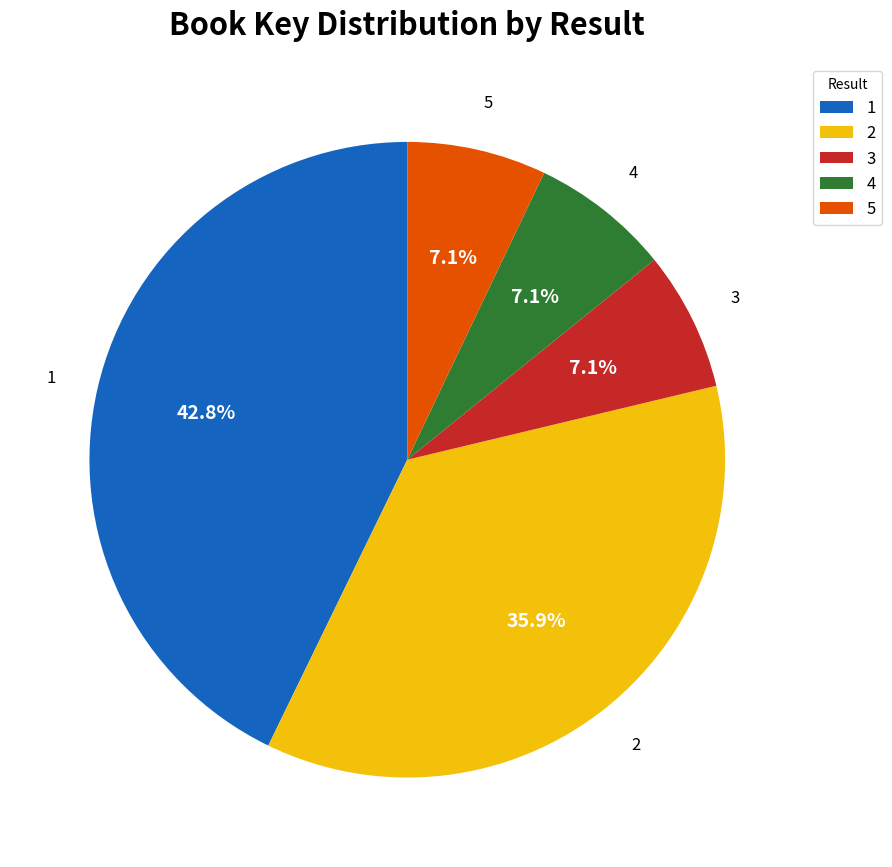

Combined, do 4 and 3 account for over 50%?

No